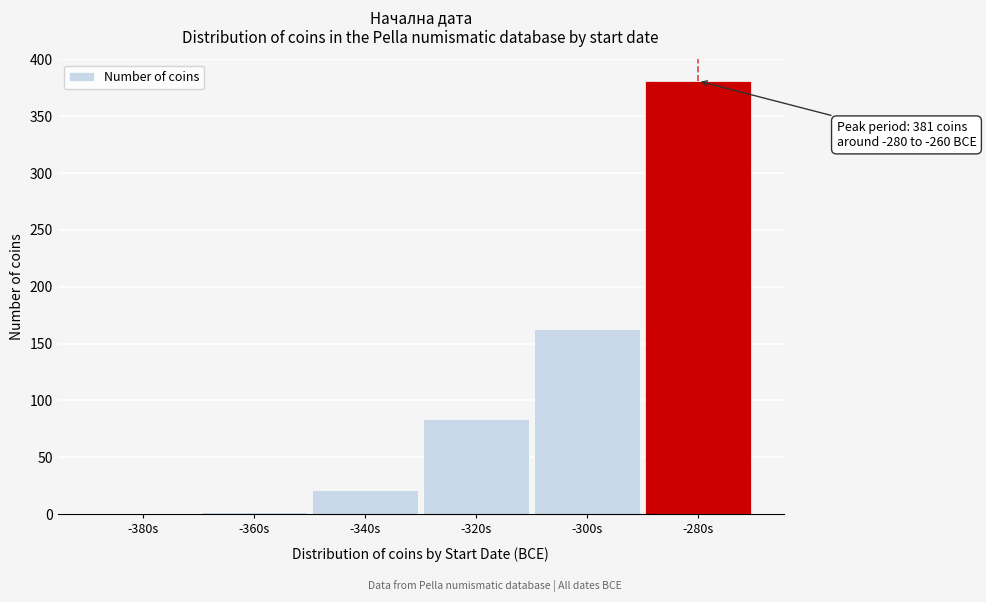

Reading left to right, what are all the values shown in this chart?

-380s=0	-360s=2	-340s=21	-320s=84	-300s=163	-280s=381